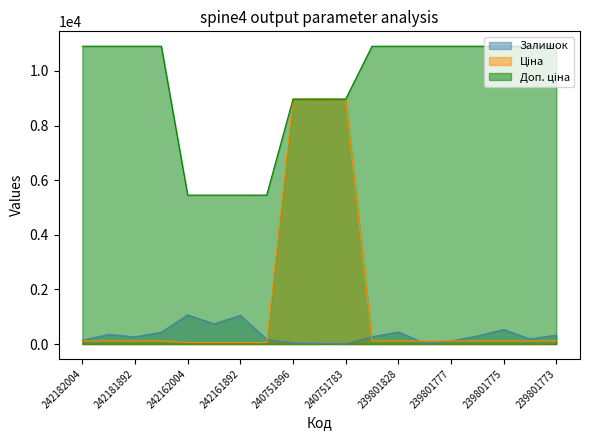

What is the value of the Залишок point at the 4th from the left?

436.0